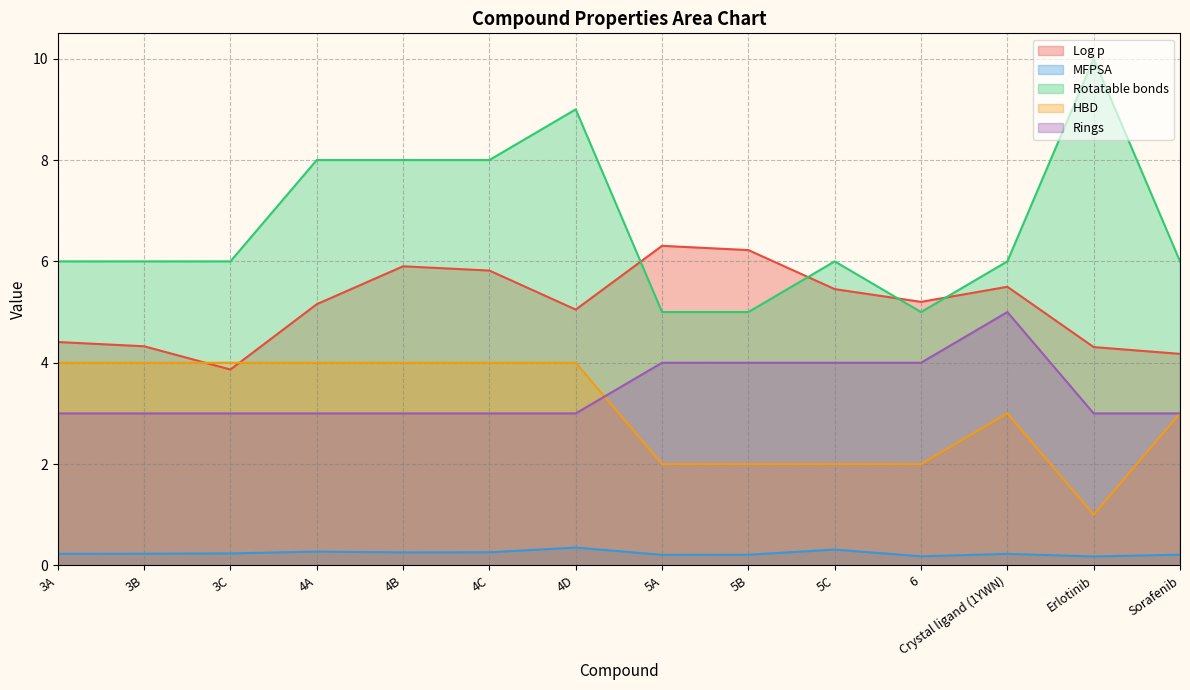

What is the difference between the maximum and minimum values in the HBD series?

3.0